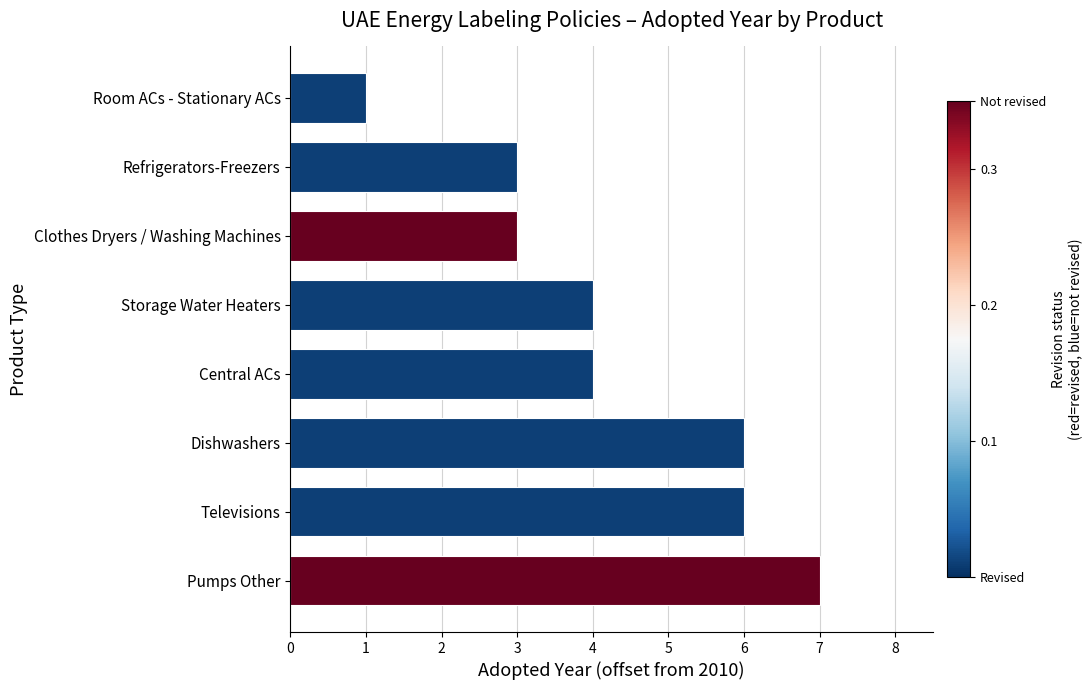

What is the difference between the values at Central ACs and Room ACs - Stationary ACs?

3